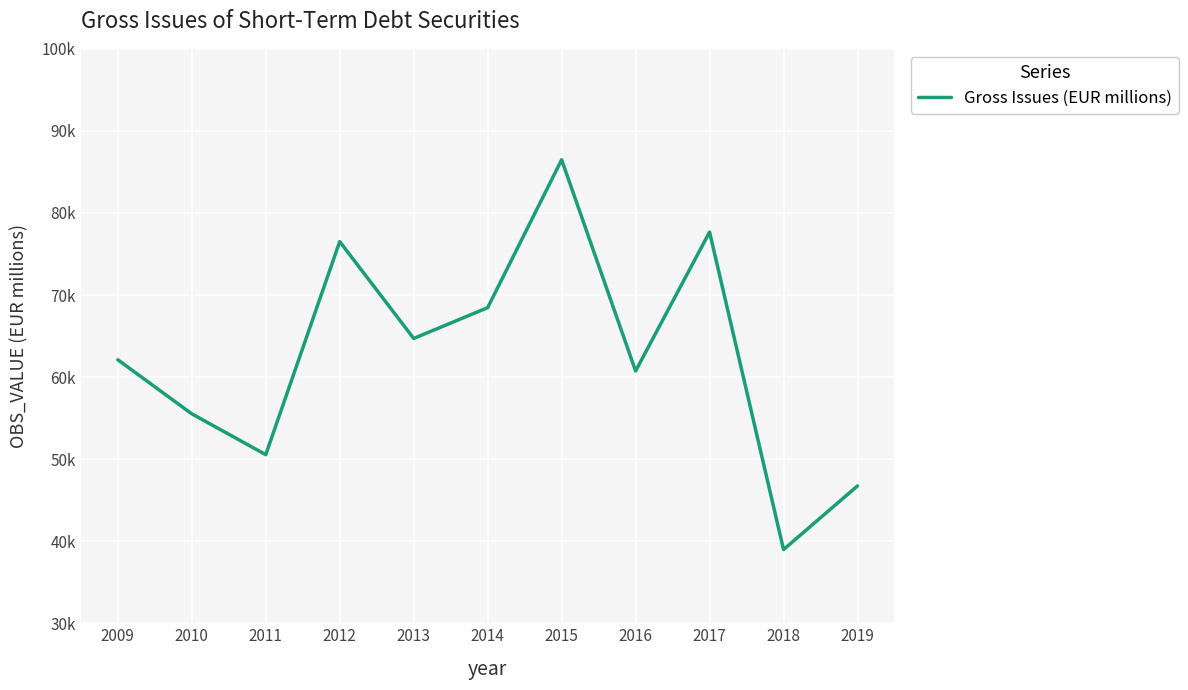

Reading left to right, what are all the values shown in this chart?

62108.7	55521.9	50543.9	76511.3	64706.3	68457.3	86483.7	60740.3	77672.5	38981.8	46735.7